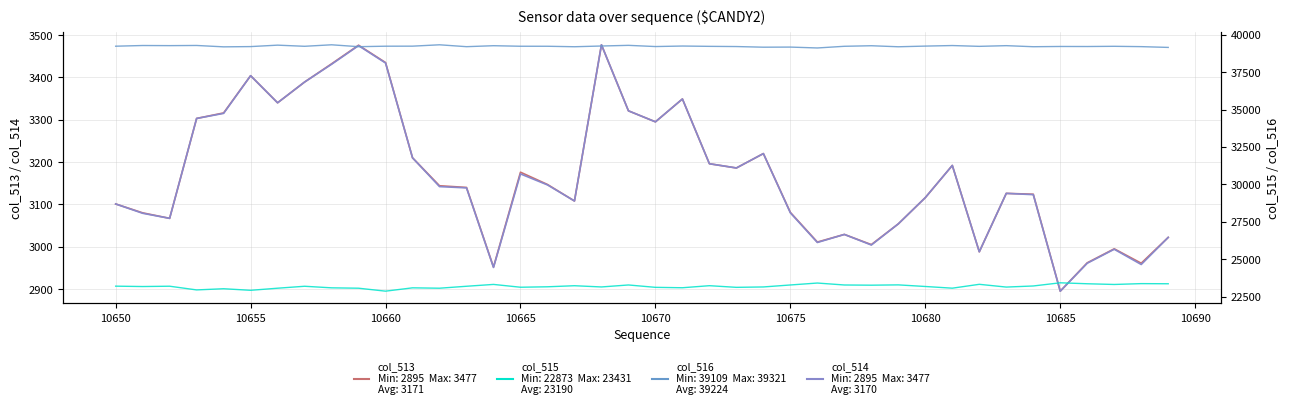

Which category has the lowest value across all series?

10685